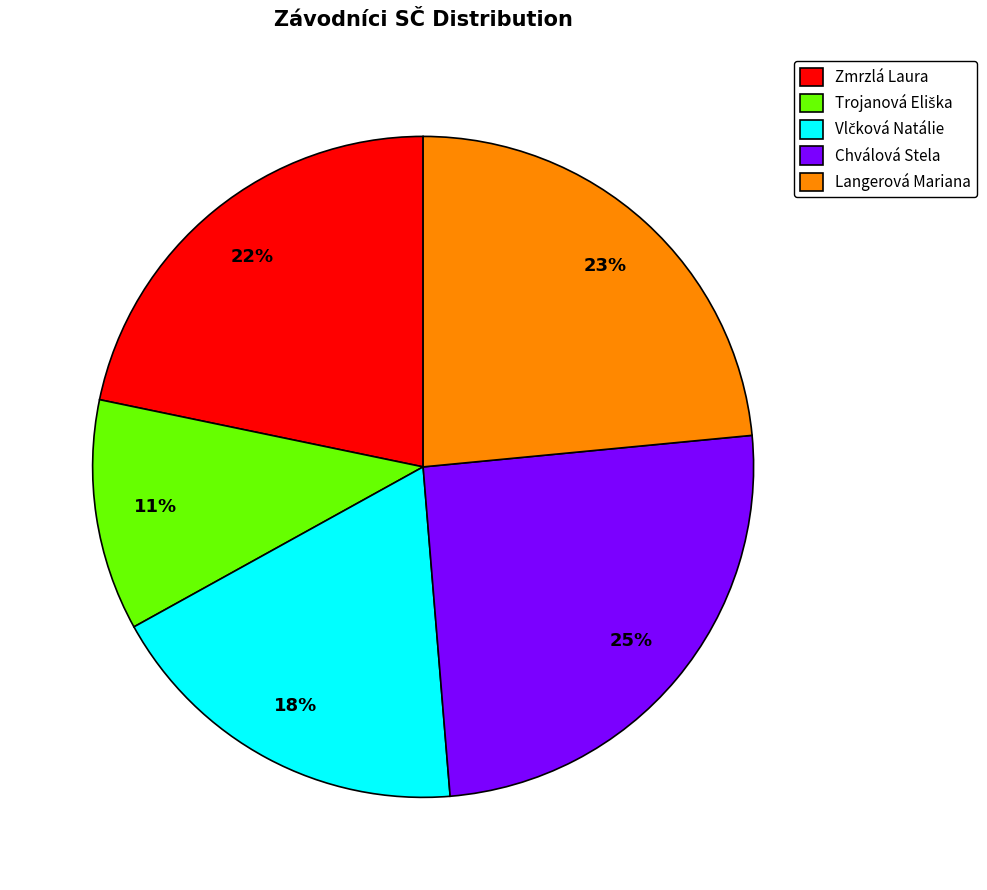

What percentage is the Langerová Mariana slice, to the nearest percent?

23%